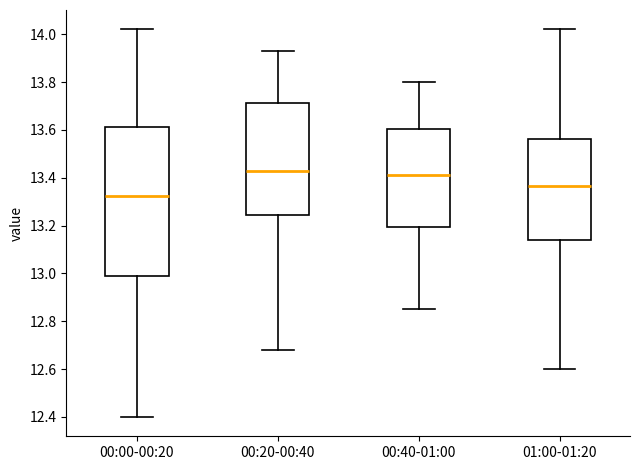

Reading left to right, transcribe this box plot: for each box, give where its median line is, the range the box spans, and where its two whiskers end, as read against the y-axis. The values are not printed on the chart, so give them approximately, as read against the axis.

00:00-00:20: median 13.32, box 12.98 to 13.62, whiskers 12.40 to 14.02
00:20-00:40: median 13.44, box 13.24 to 13.72, whiskers 12.68 to 13.94
00:40-01:00: median 13.42, box 13.20 to 13.60, whiskers 12.86 to 13.80
01:00-01:20: median 13.36, box 13.14 to 13.56, whiskers 12.60 to 14.02